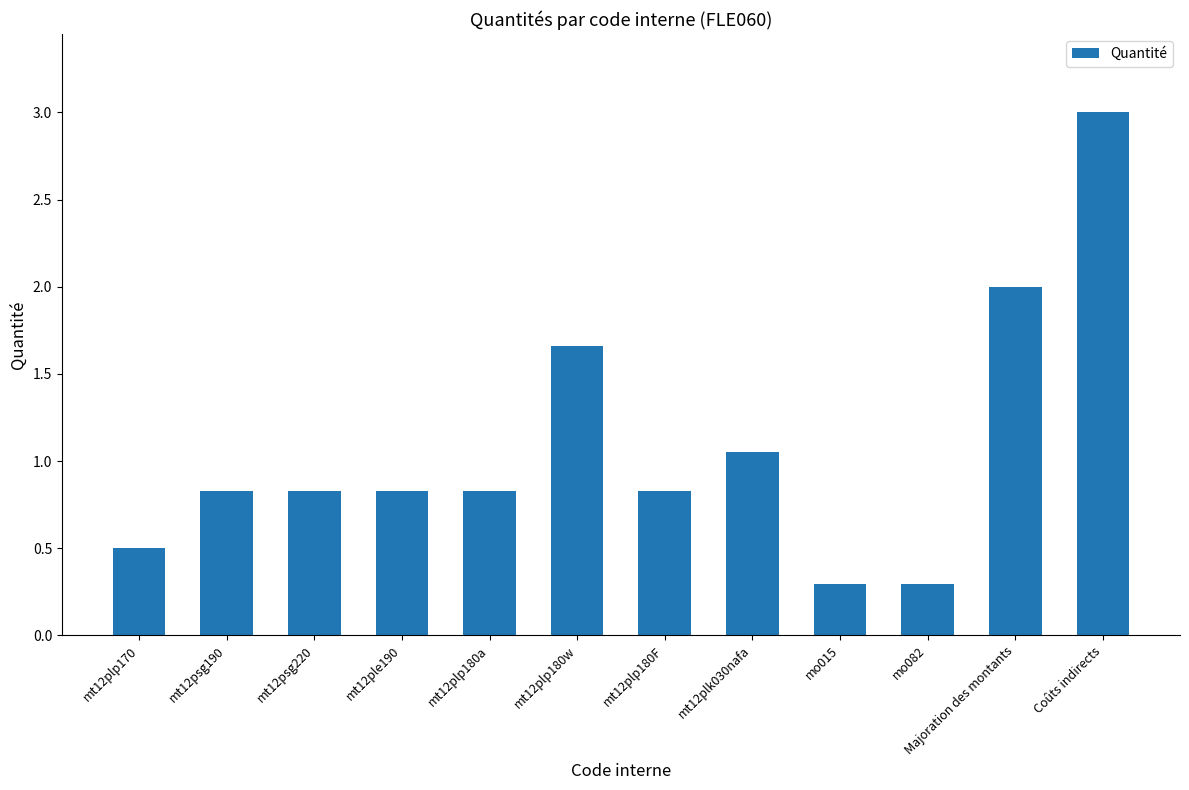

What position from the left is mt12psg220?

3